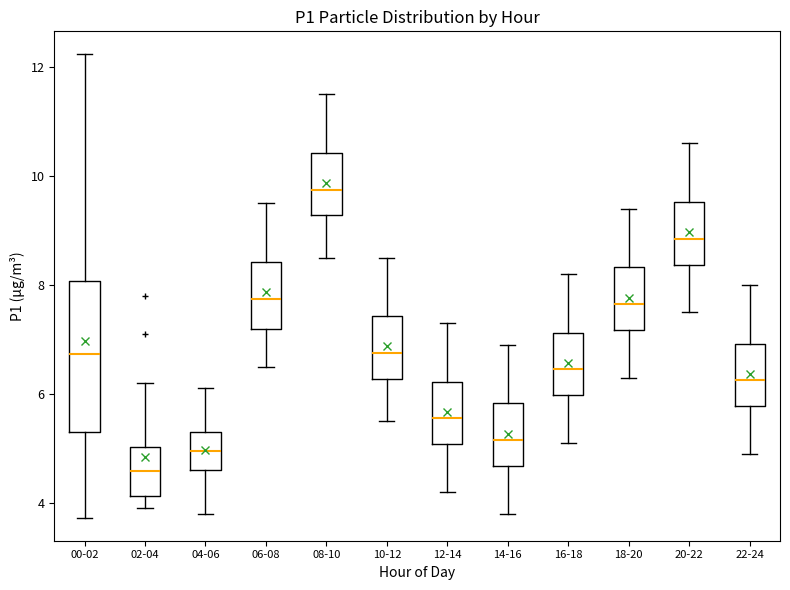

Reading left to right, read every box against the y-axis: the position of its median line, the range the box covers, and the ends of its whiskers. The values are not printed on the chart, so give them approximately, as read against the axis.

00-02: median 6.8, box 5.2 to 8.0, whiskers 3.8 to 12.2
02-04: median 4.6, box 4.2 to 5.0, whiskers 4.0 to 6.2
04-06: median 5.0, box 4.6 to 5.4, whiskers 3.8 to 6.2
06-08: median 7.8, box 7.2 to 8.4, whiskers 6.6 to 9.6
08-10: median 9.8, box 9.2 to 10.4, whiskers 8.6 to 11.6
10-12: median 6.8, box 6.2 to 7.4, whiskers 5.6 to 8.6
12-14: median 5.6, box 5.0 to 6.2, whiskers 4.2 to 7.4
14-16: median 5.2, box 4.6 to 5.8, whiskers 3.8 to 7.0
16-18: median 6.4, box 6.0 to 7.2, whiskers 5.2 to 8.2
18-20: median 7.6, box 7.2 to 8.4, whiskers 6.4 to 9.4
20-22: median 8.8, box 8.4 to 9.6, whiskers 7.6 to 10.6
22-24: median 6.2, box 5.8 to 7.0, whiskers 5.0 to 8.0